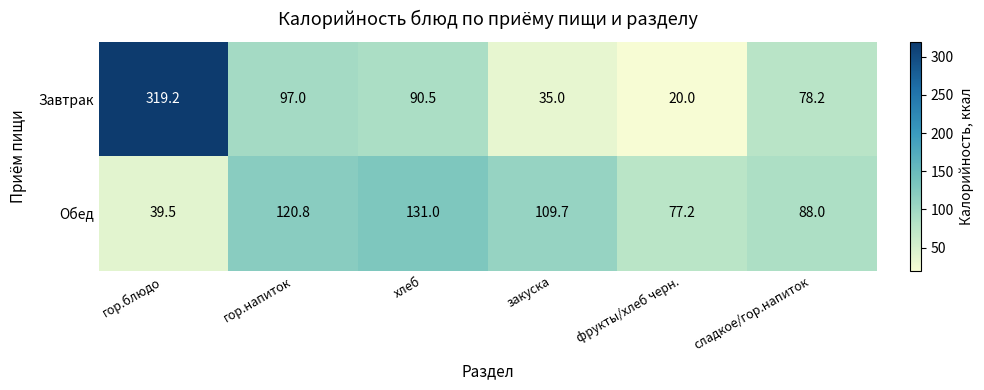

What is the difference between the maximum and minimum values in the Обед series?

91.5